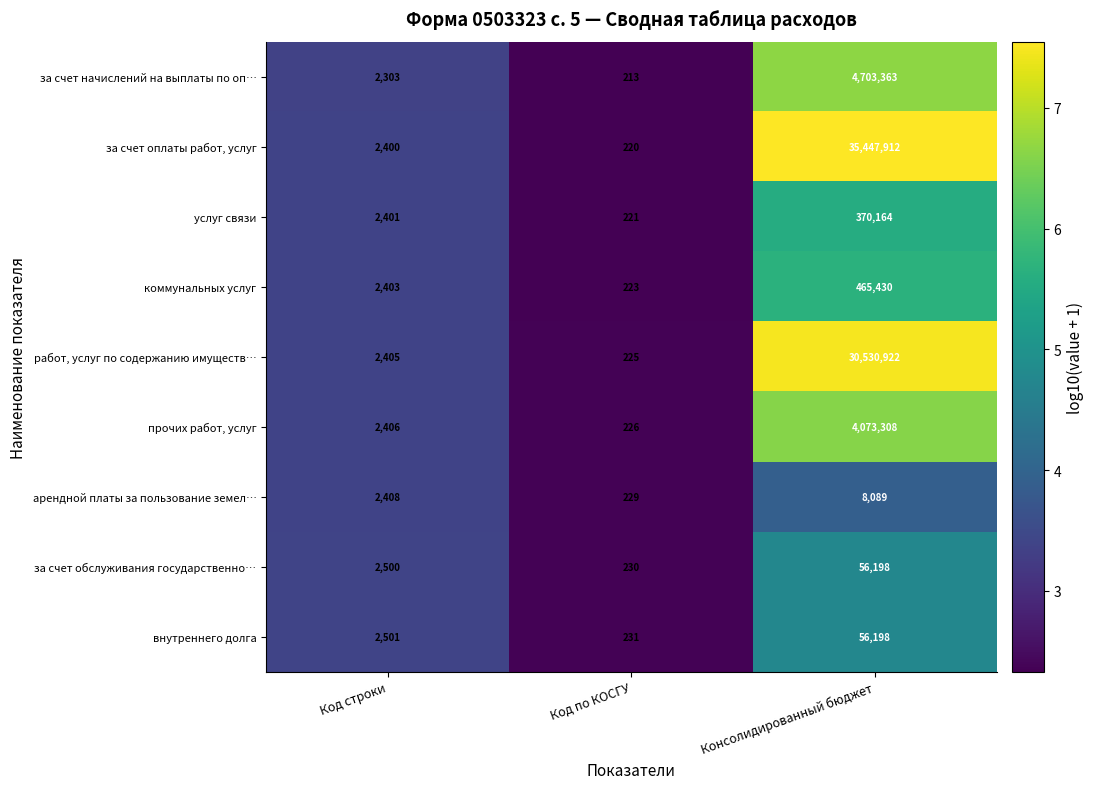

True or false: прочих работ, услуг has a value of 3848 at Код строки.

False